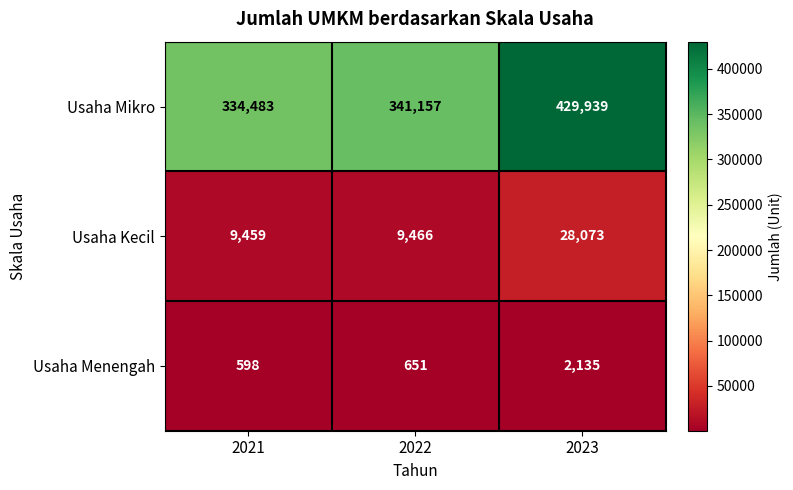

At which category does the chart reach its minimum across all series?

2021